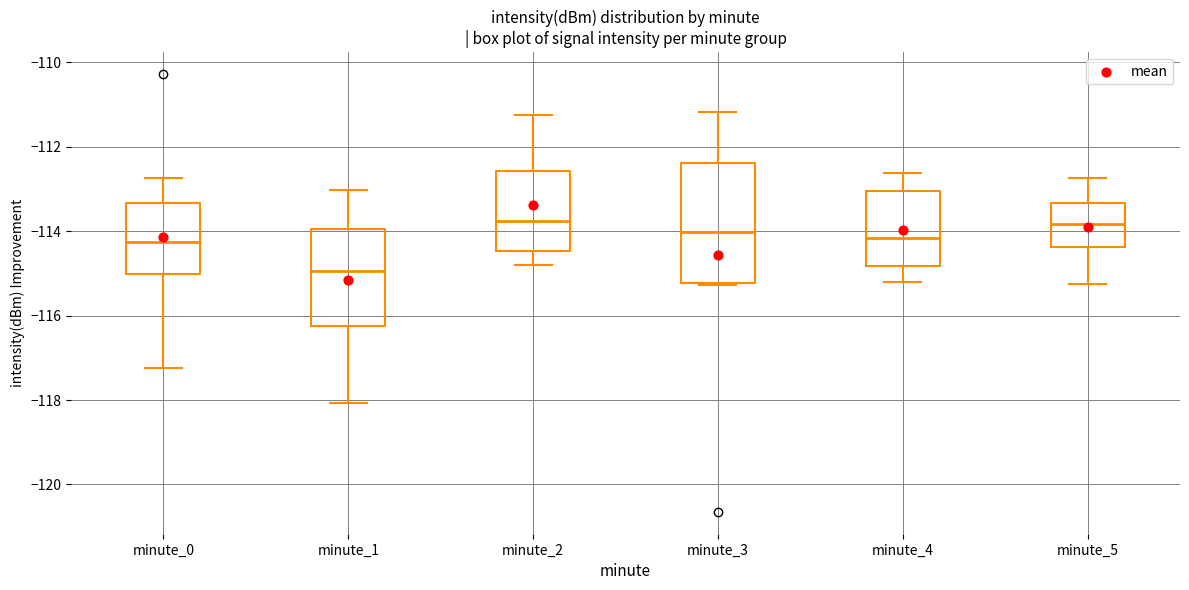

Comparing the boxes themselves (not the whiskers), which one is the tallest?

minute_3